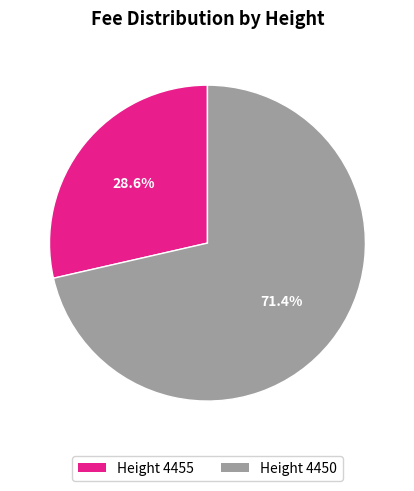

To the nearest percent, what is the average slice percentage?

50%